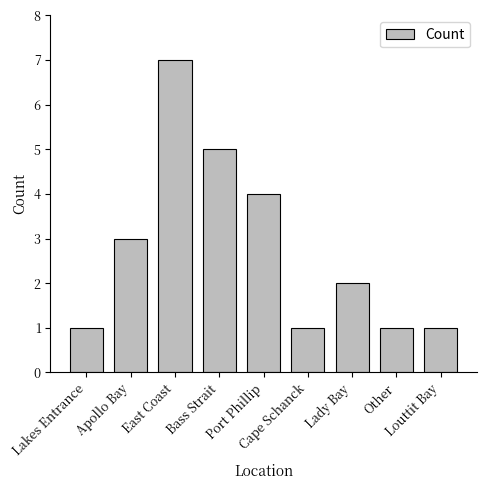

Approximately how many times larger is the value at Lakes Entrance compared to Lady Bay?

0.5